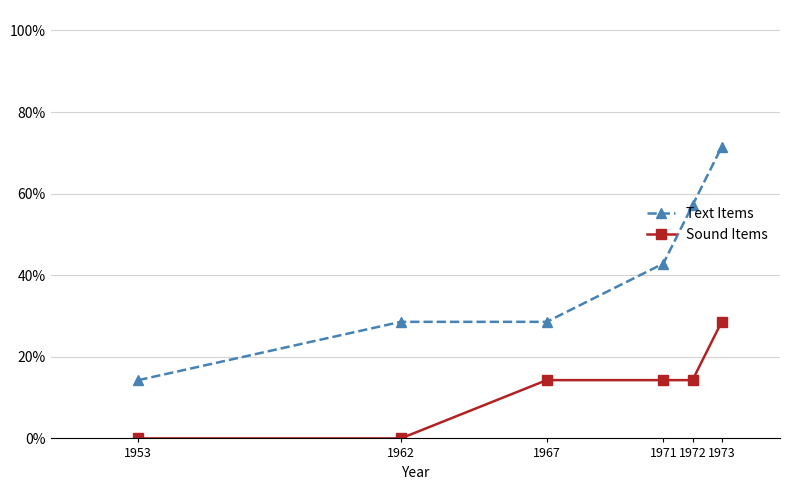

What are all the series names shown in the legend?

Text Items, Sound Items